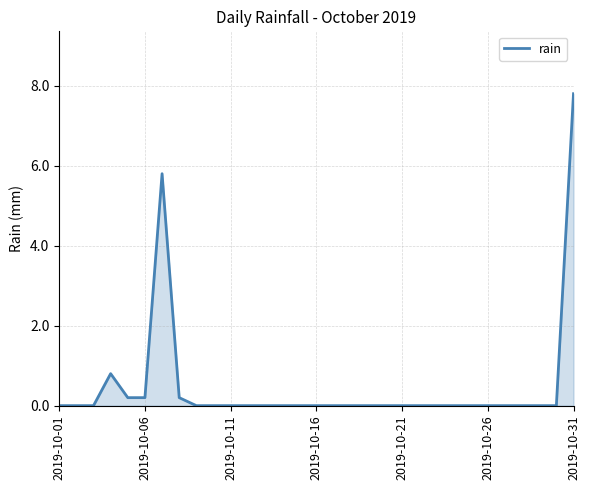

What is the average value?

0.5